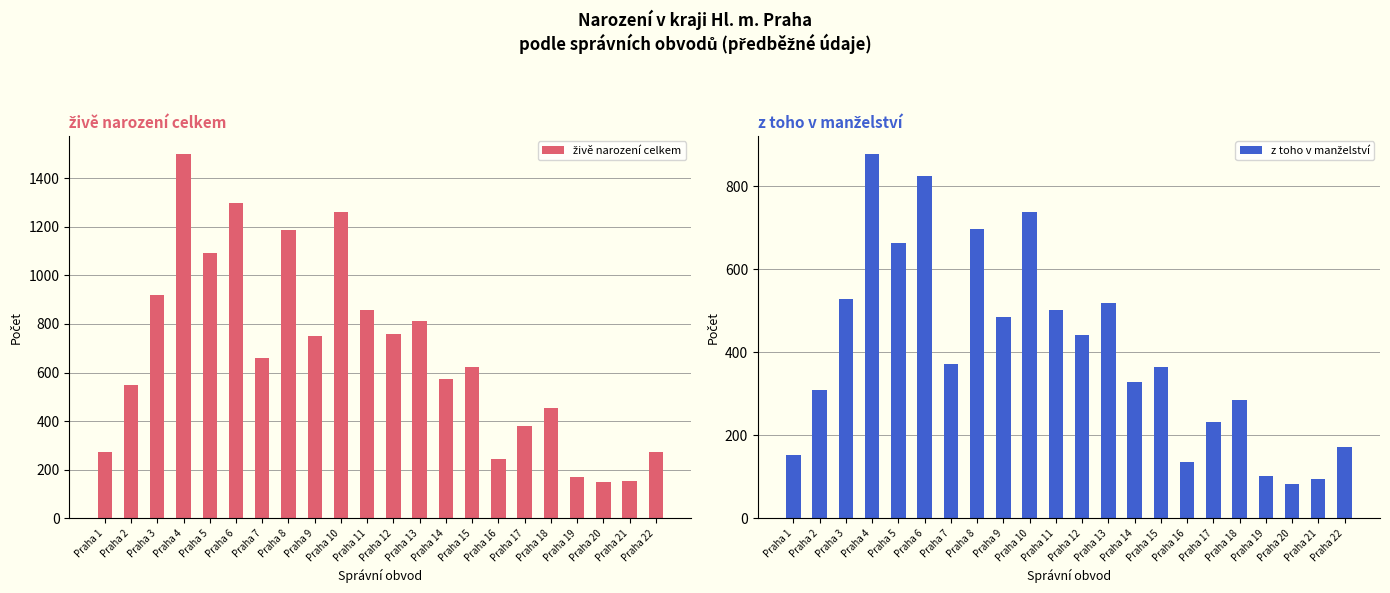

At which category is the sum across all series the highest?

Praha 4